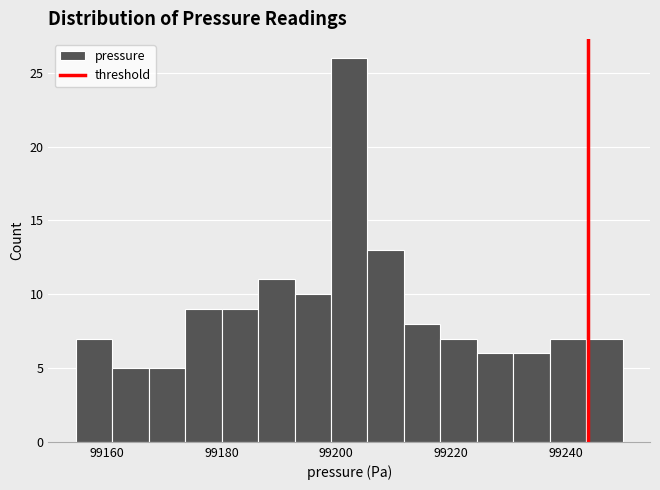

Around what value on the x-axis is the tallest bar? Give the approximate position of its centre, as read against the axis.

99202